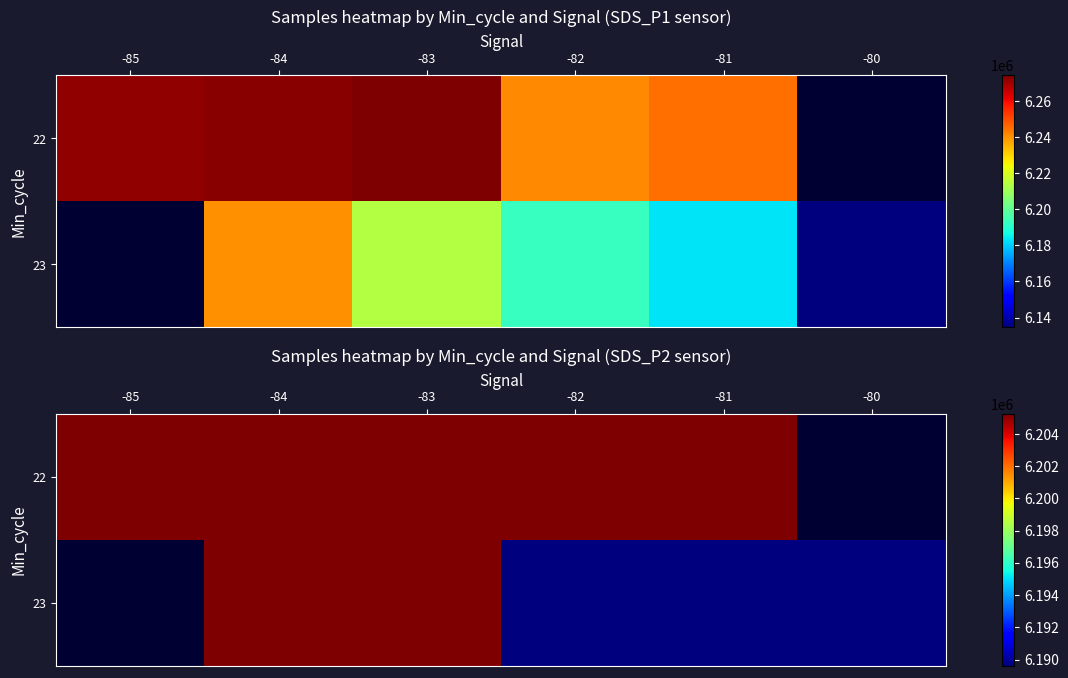

Which series has the widest spread of values?

22